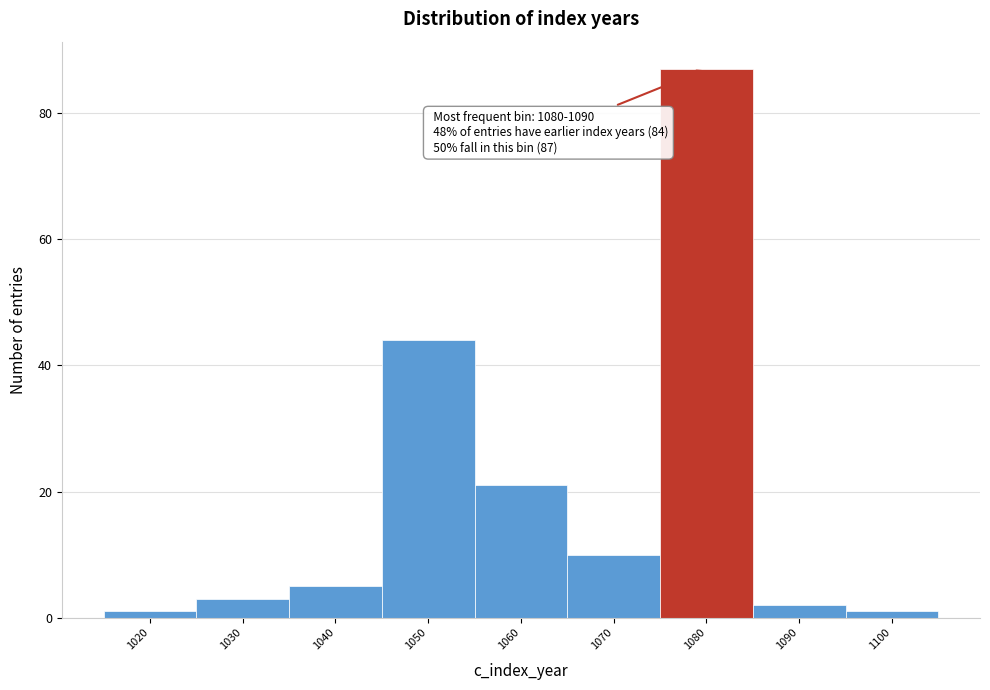

Reading right to left, transcribe all the data shown in this chart.

1100=1	1090=2	1080=87	1070=10	1060=21	1050=44	1040=5	1030=3	1020=1